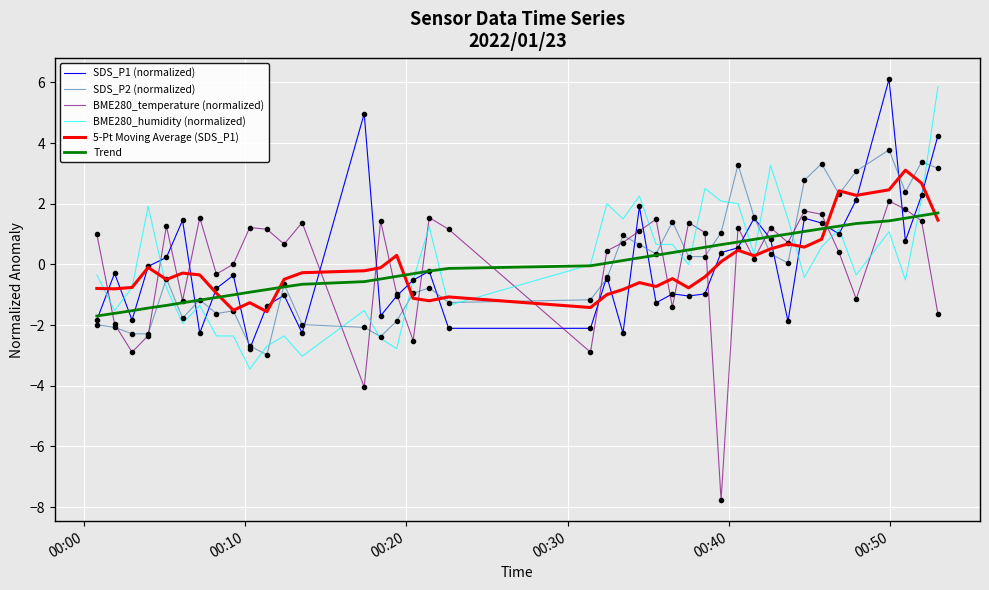

List the series in order of their peak value, lowest first.

Trend, BME280_temperature (normalized), 5-Pt Moving Average (SDS_P1), SDS_P2 (normalized), BME280_humidity (normalized), SDS_P1 (normalized)